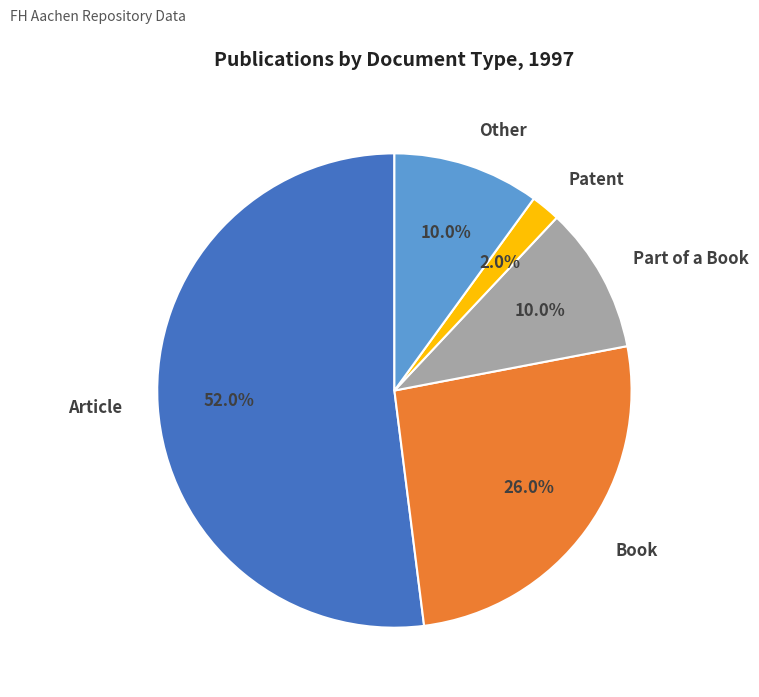

Is it true that Part of a Book is 10% of the pie?

True